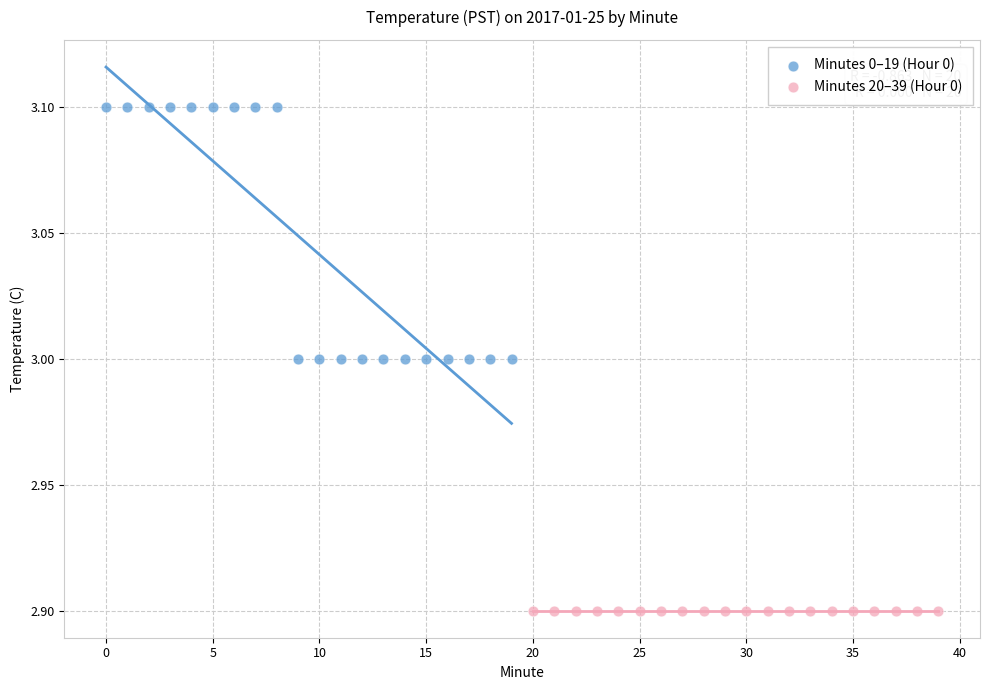

Which series reaches the minimum Y coordinate?

Minutes 20–39 (Hour 0)